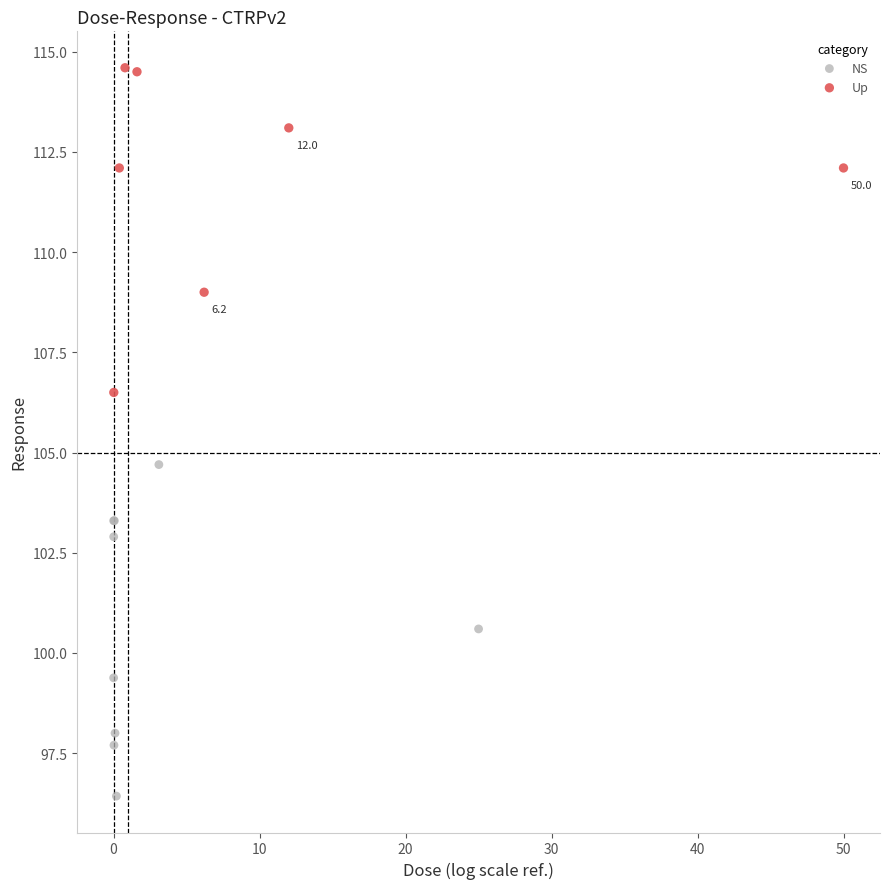

Which series contains the lowest Y value?

NS